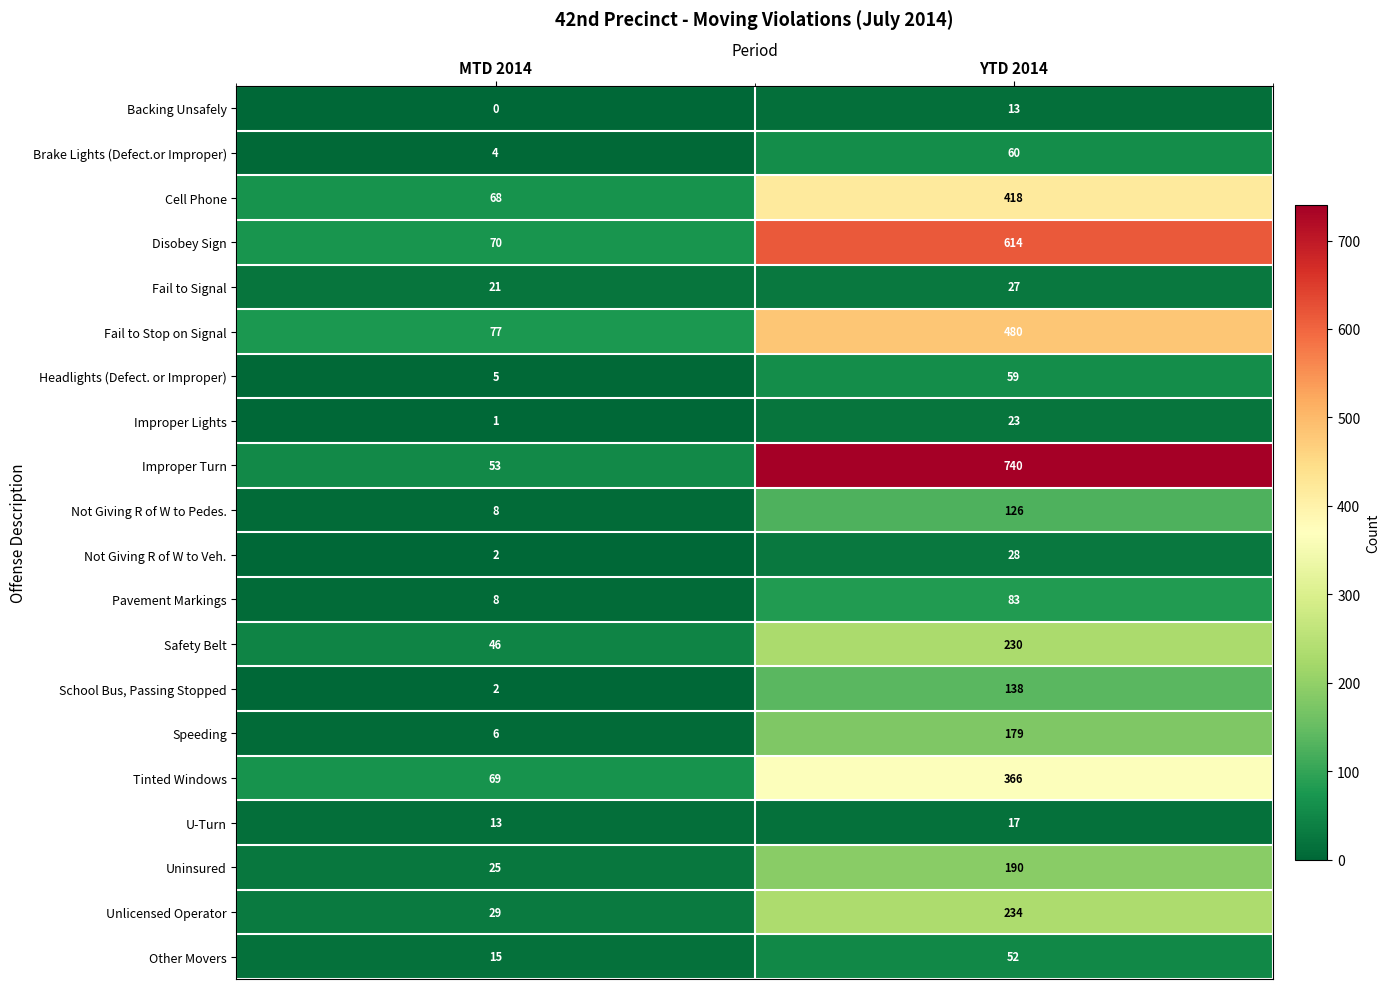

Which series changed the most between MTD 2014 and YTD 2014?

Improper Turn